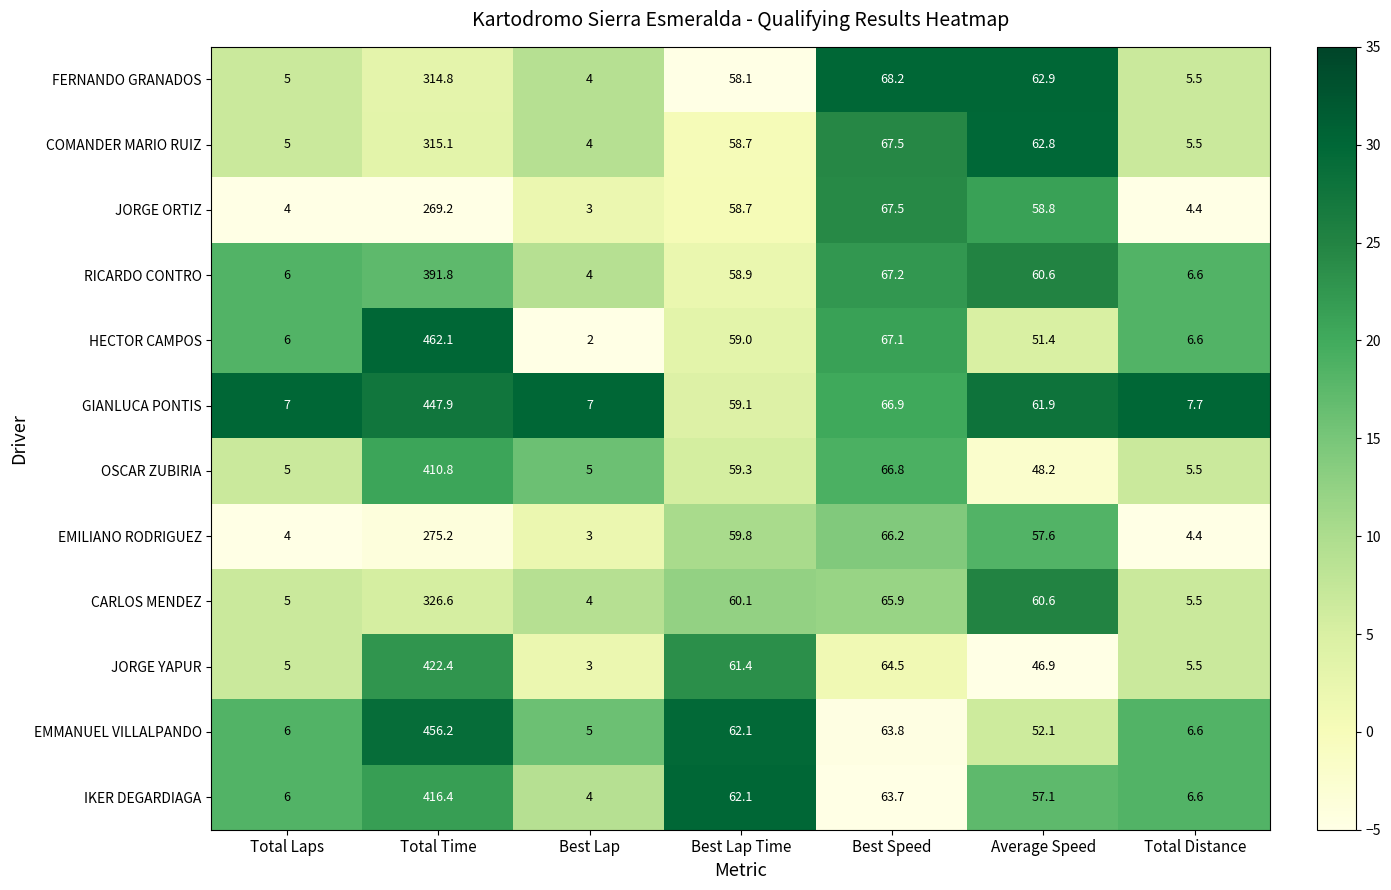

What is the difference between the second highest and second lowest values in the CARLOS MENDEZ series?

60.9